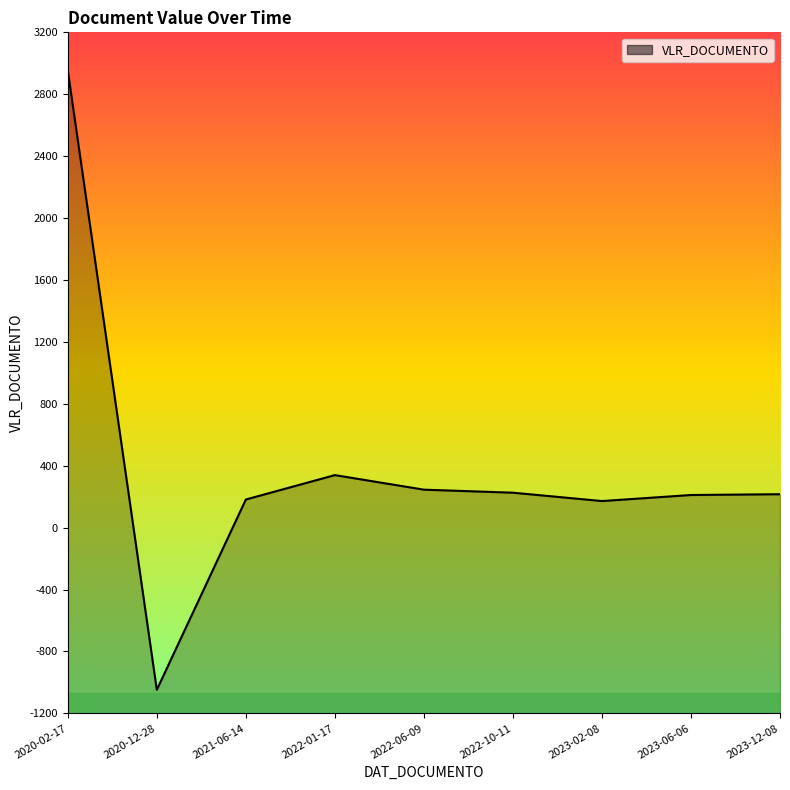

Read the value at 2020-02-17.

2953.6